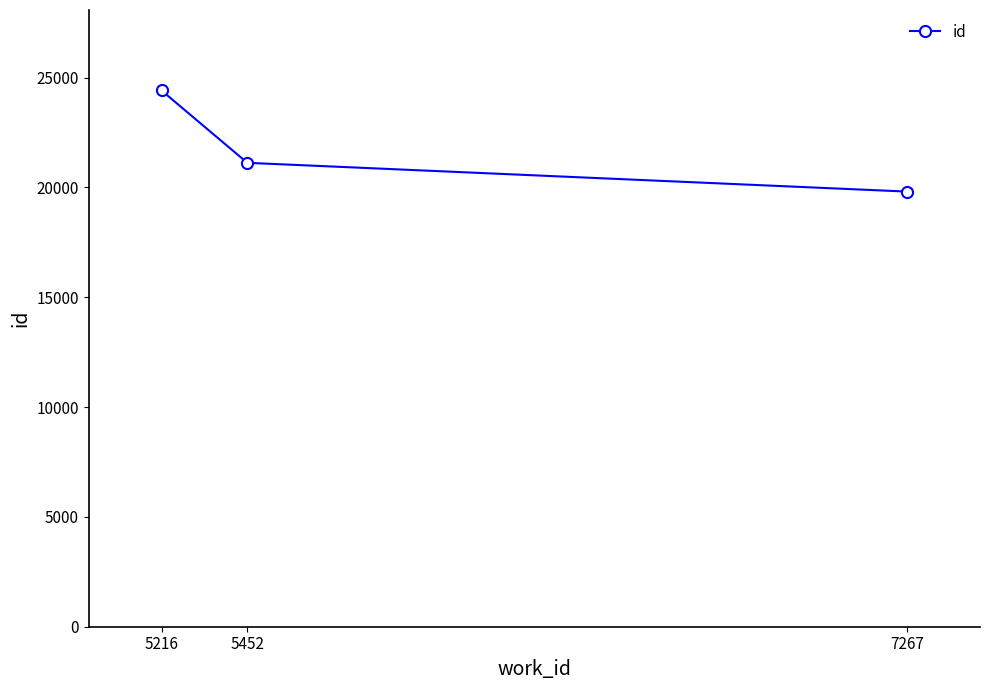

Rank the categories by value from highest to lowest.

5216, 5452, 7267